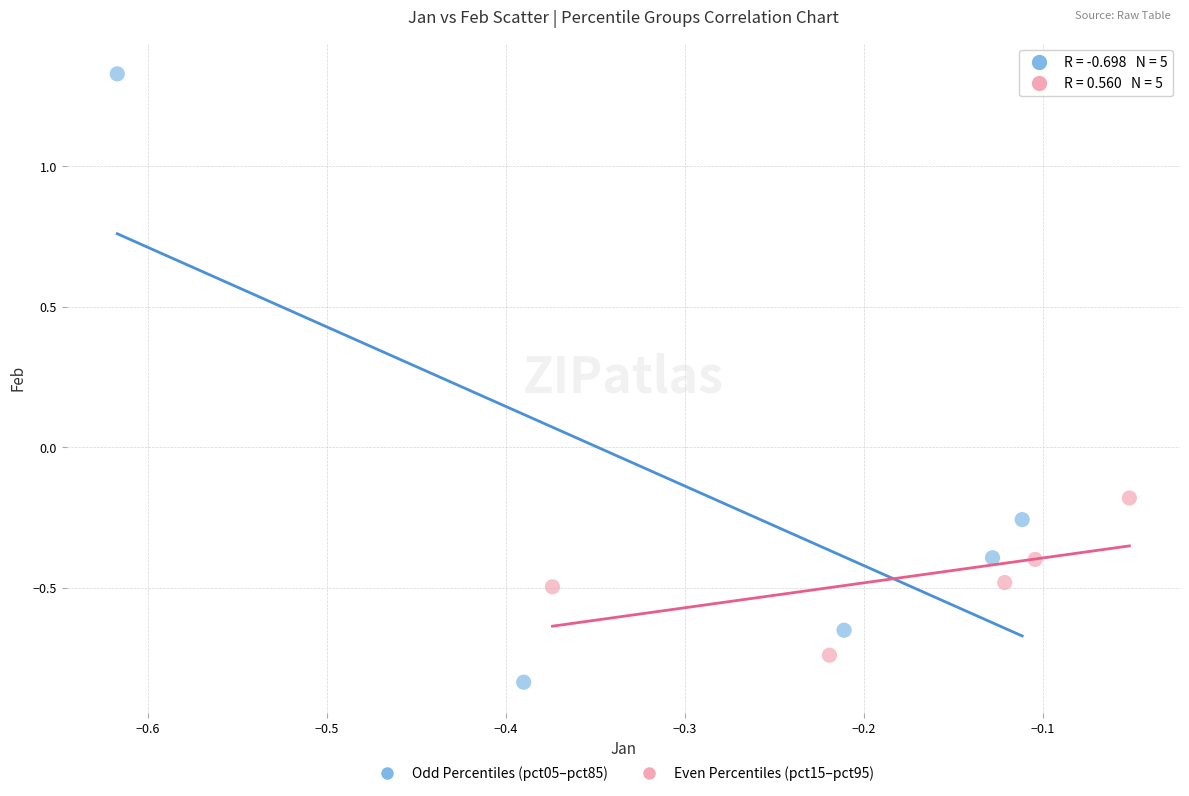

Which series has the widest spread of Y values?

Odd Percentiles (pct05–pct85)